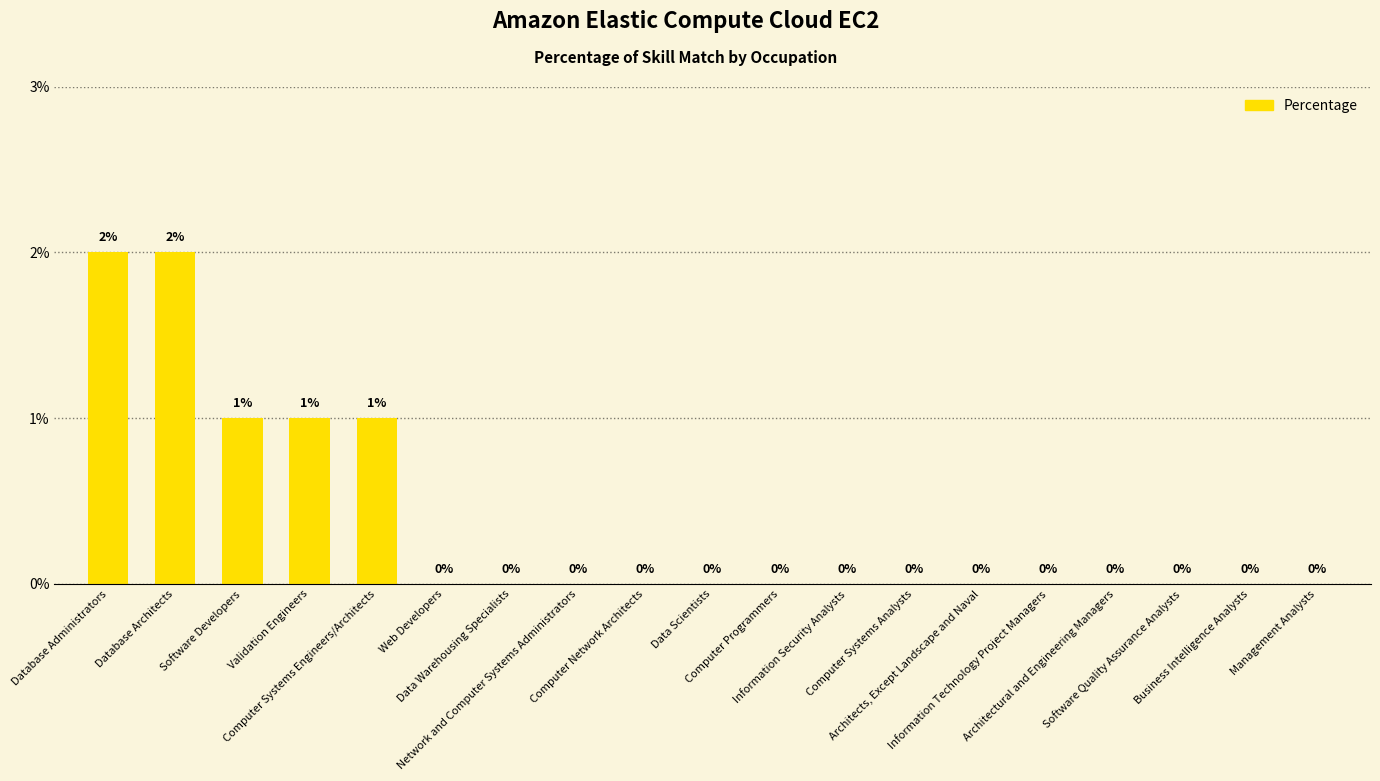

How many values are between 0 and 1?

17